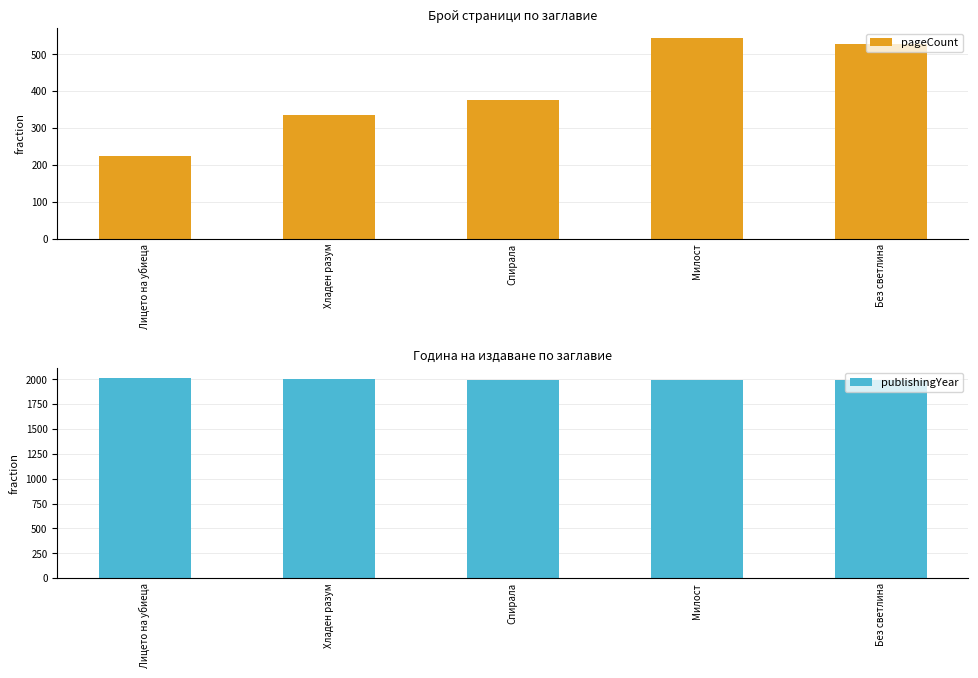

True or false: publishingYear has a value of 2638 at Без светлина.

False